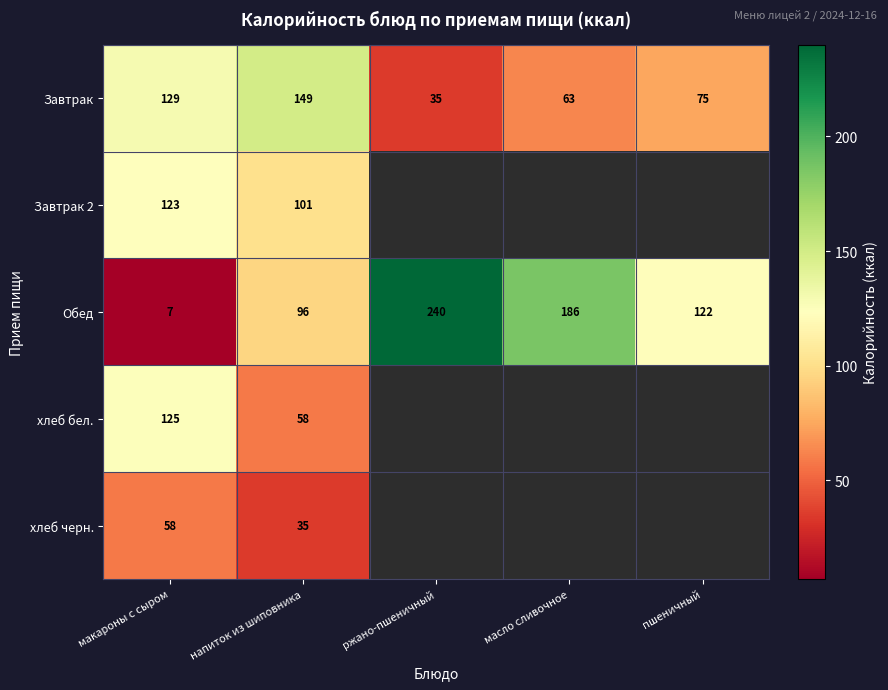

Where is Обед nearest to the value 123?

пшеничный